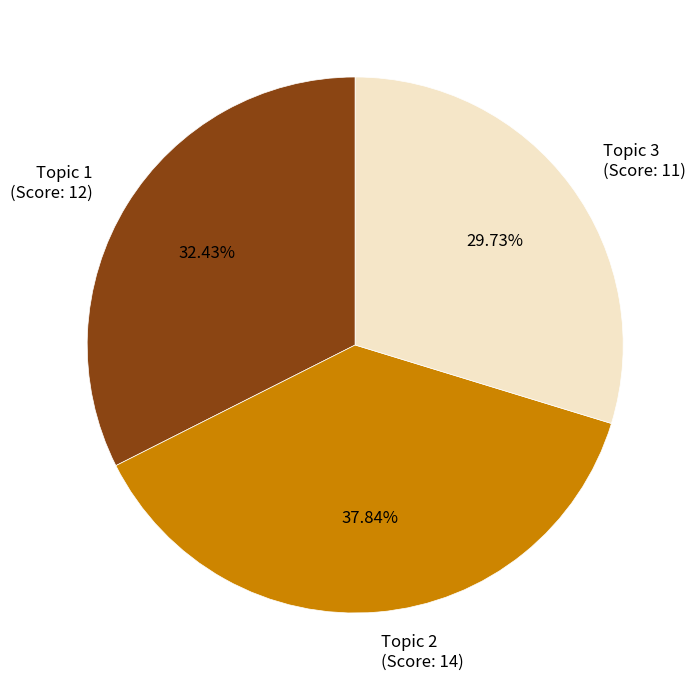

To the nearest percent, what is the average slice percentage?

33%